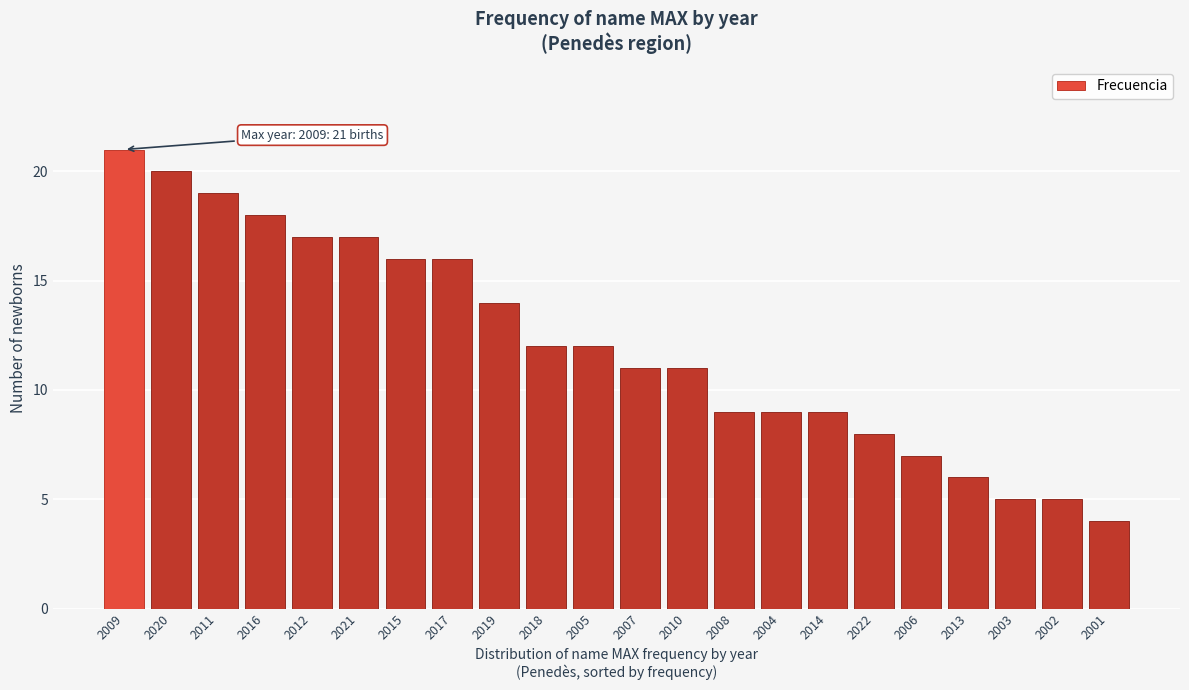

Reading right to left, what are all the values shown in this chart?

2001=4	2002=5	2003=5	2013=6	2006=7	2022=8	2014=9	2004=9	2008=9	2010=11	2007=11	2005=12	2018=12	2019=14	2017=16	2015=16	2021=17	2012=17	2016=18	2011=19	2020=20	2009=21